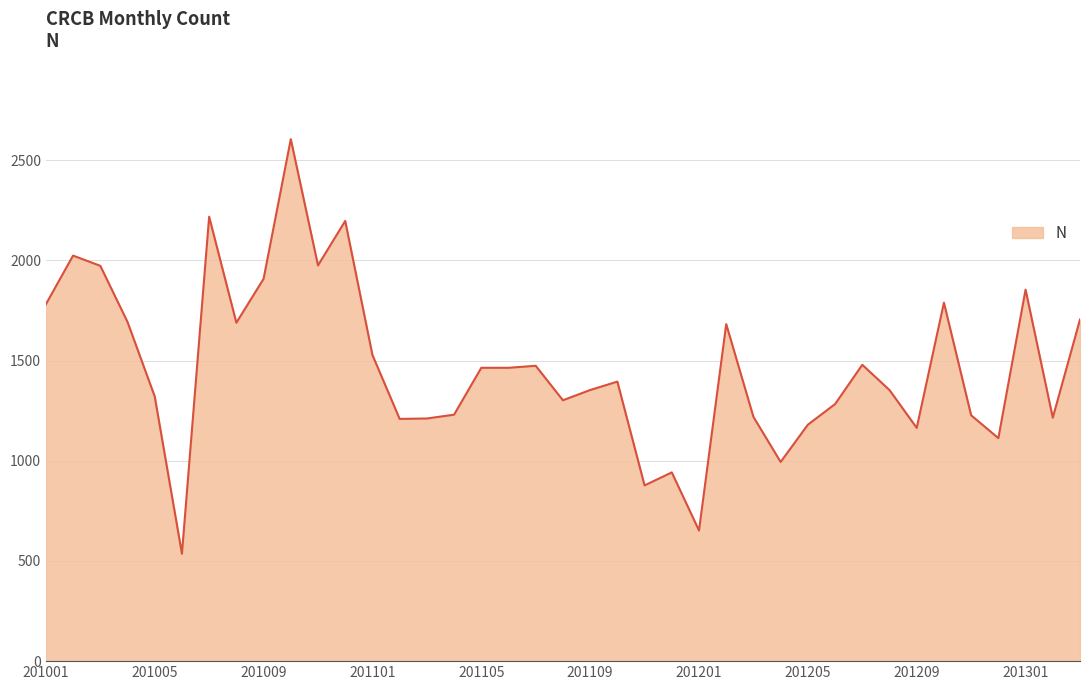

What is the greatest value displayed?

2605